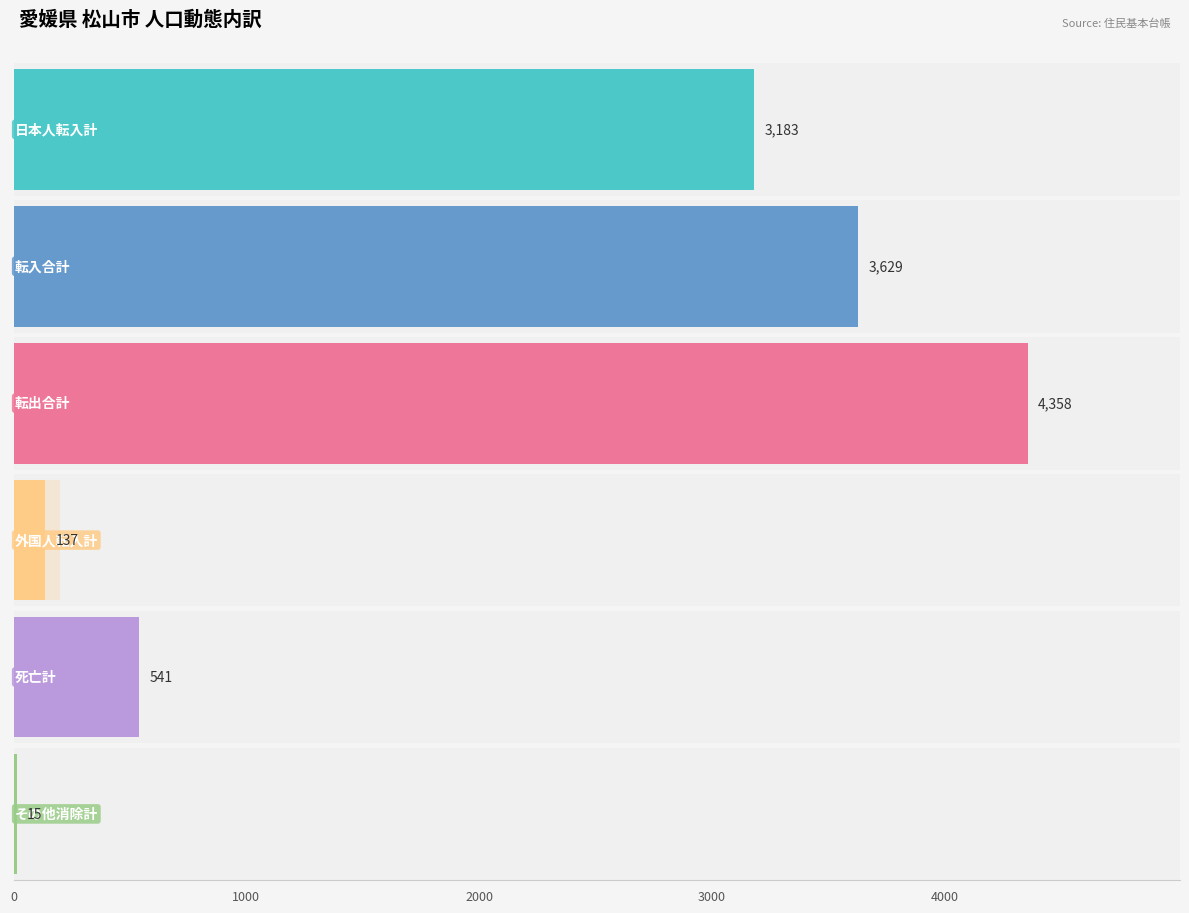

How many distinct data groups are displayed?

6